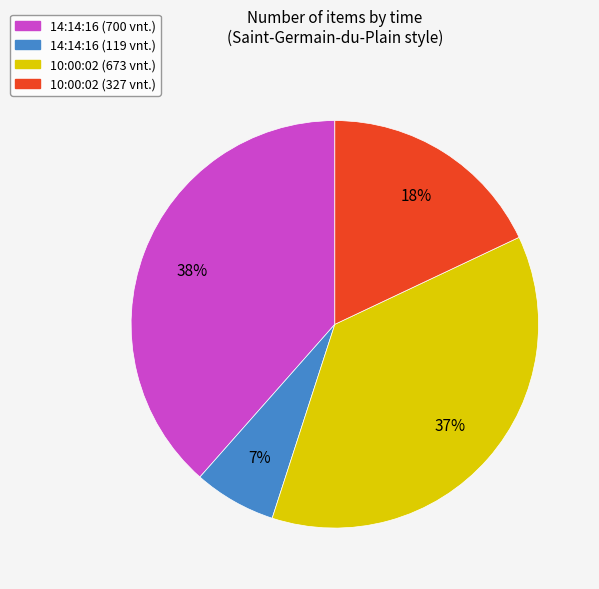

Between 14:14:16 (700 vnt.) and 14:14:16 (119 vnt.), which is larger?

14:14:16 (700 vnt.)